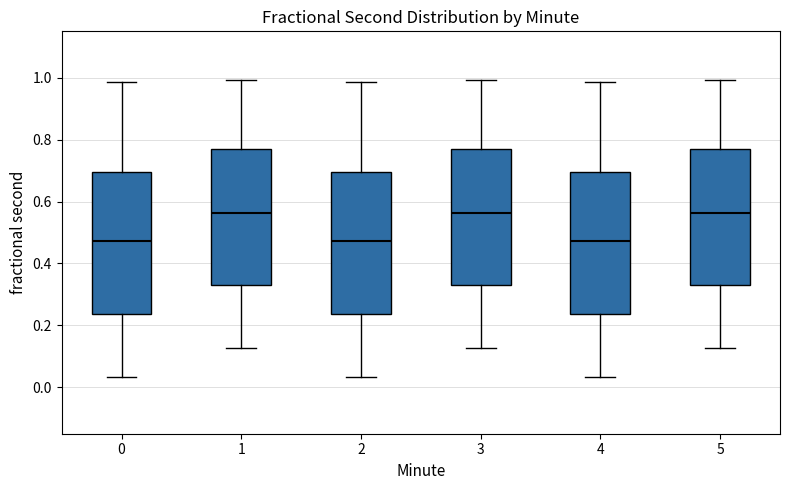

Reading left to right, transcribe this box plot: for each box, give where its median line is, the range the box spans, and where its two whiskers end, as read against the y-axis. The values are not printed on the chart, so give them approximately, as read against the axis.

0: median 0.48, box 0.24 to 0.70, whiskers 0.04 to 0.98
1: median 0.56, box 0.32 to 0.76, whiskers 0.12 to 1.00
2: median 0.48, box 0.24 to 0.70, whiskers 0.04 to 0.98
3: median 0.56, box 0.32 to 0.76, whiskers 0.12 to 1.00
4: median 0.48, box 0.24 to 0.70, whiskers 0.04 to 0.98
5: median 0.56, box 0.32 to 0.76, whiskers 0.12 to 1.00